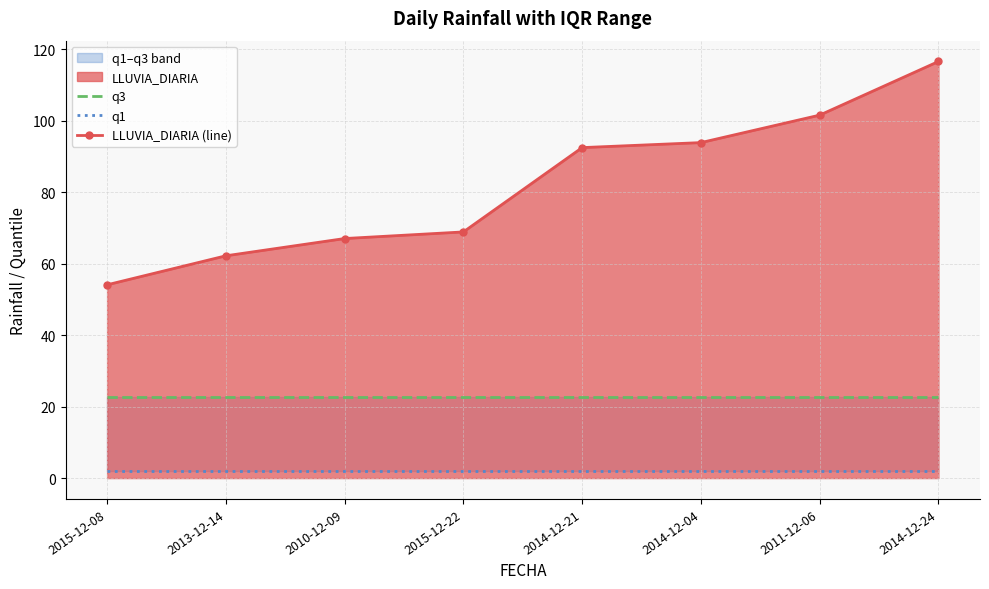

Rank the categories by LLUVIA_DIARIA (line) value from lowest to highest.

2015-12-08, 2013-12-14, 2010-12-09, 2015-12-22, 2014-12-21, 2014-12-04, 2011-12-06, 2014-12-24